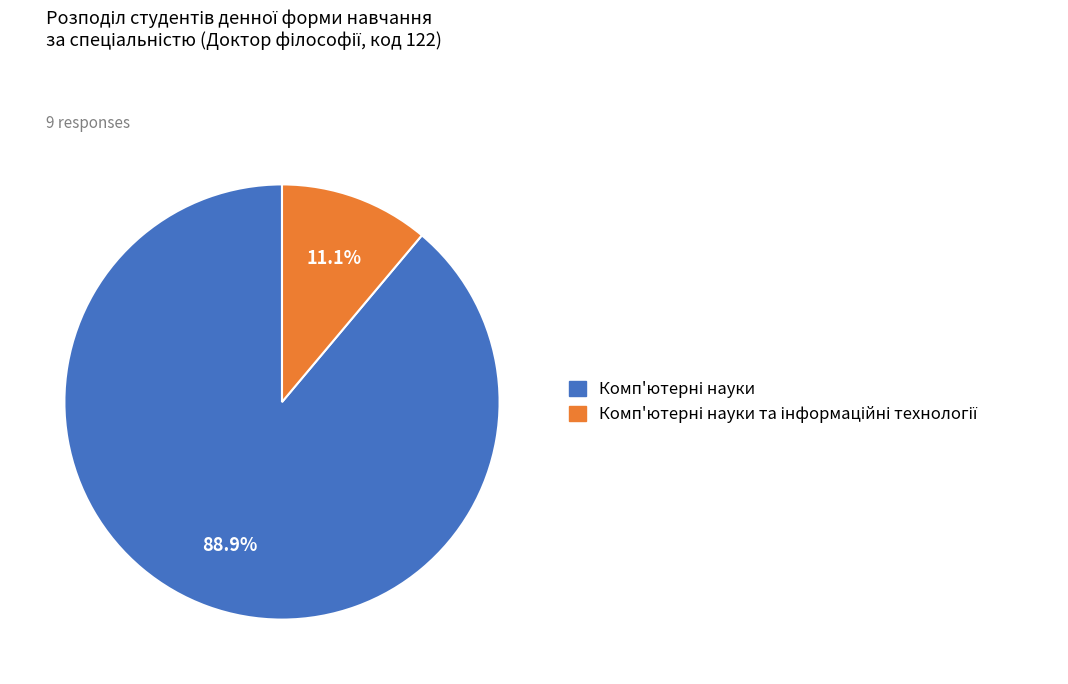

Does any single category account for the majority?

Yes